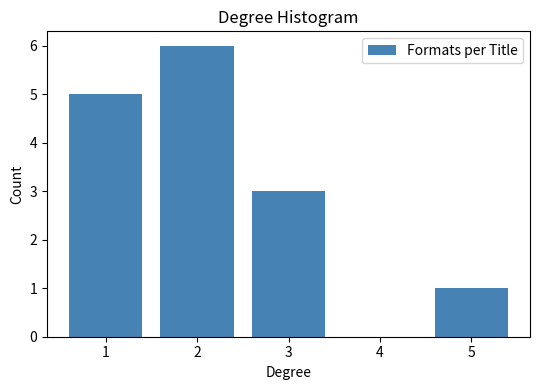

Reading left to right, transcribe all the data shown in this chart.

1=5	2=6	3=3	4=0	5=1